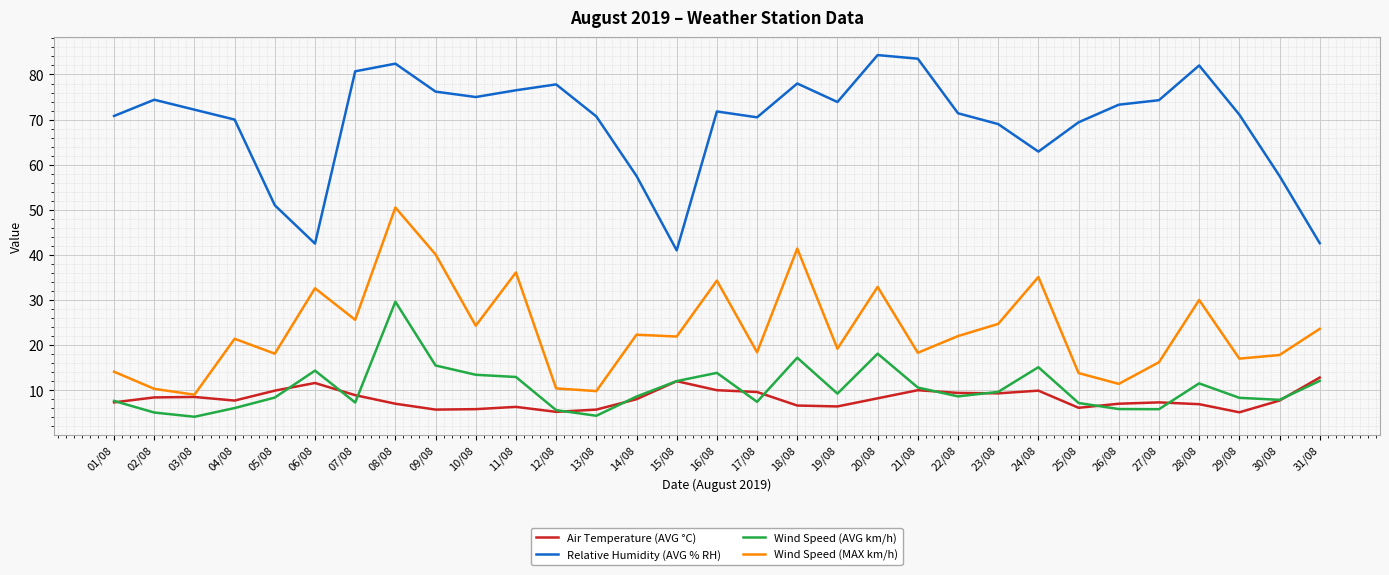

Read the Wind Speed (MAX km/h) value at 14/08.

22.3